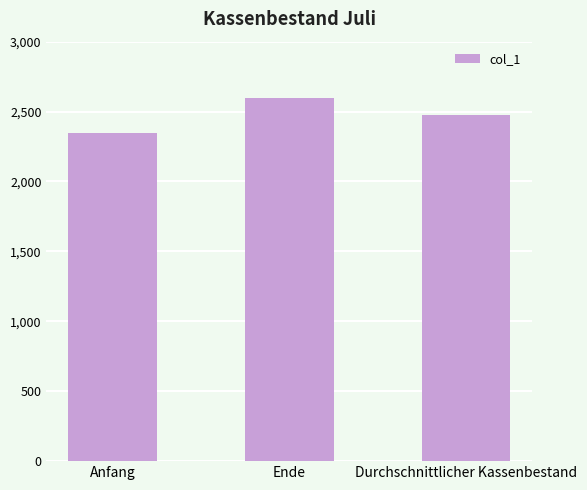

Reading right to left, transcribe all the data shown in this chart.

2475	2600	2350